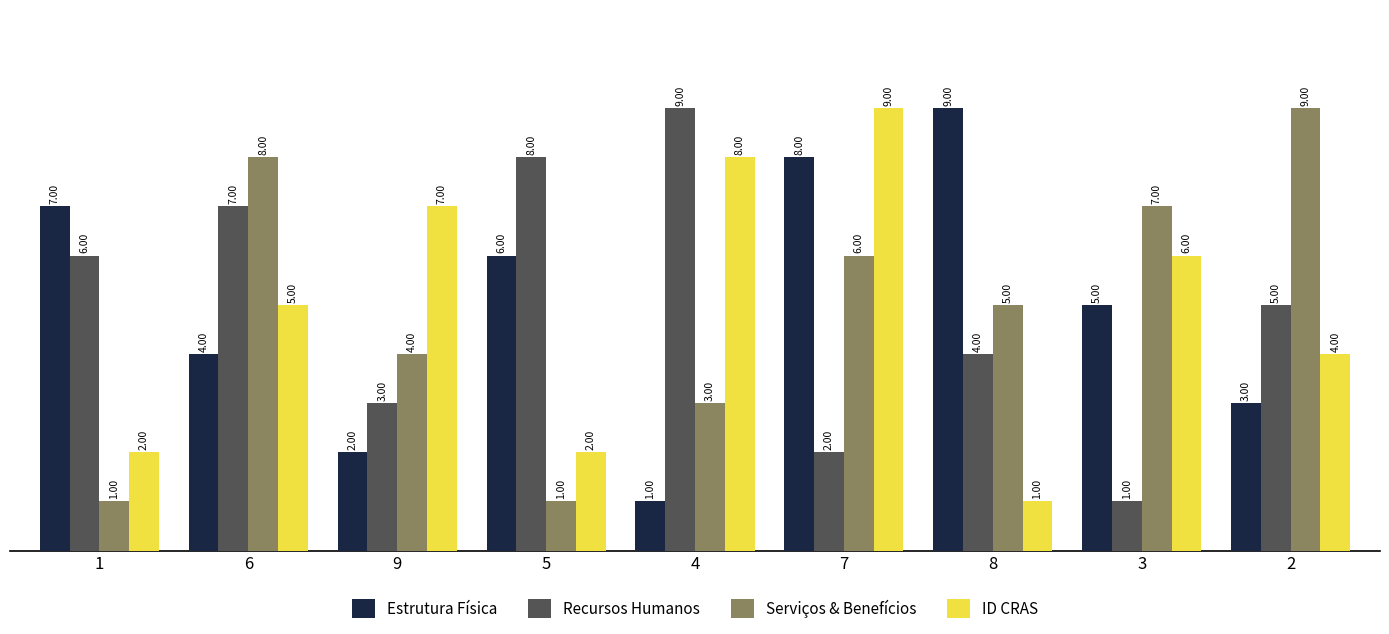

The value of ID CRAS at 6 is 5. True or false?

True